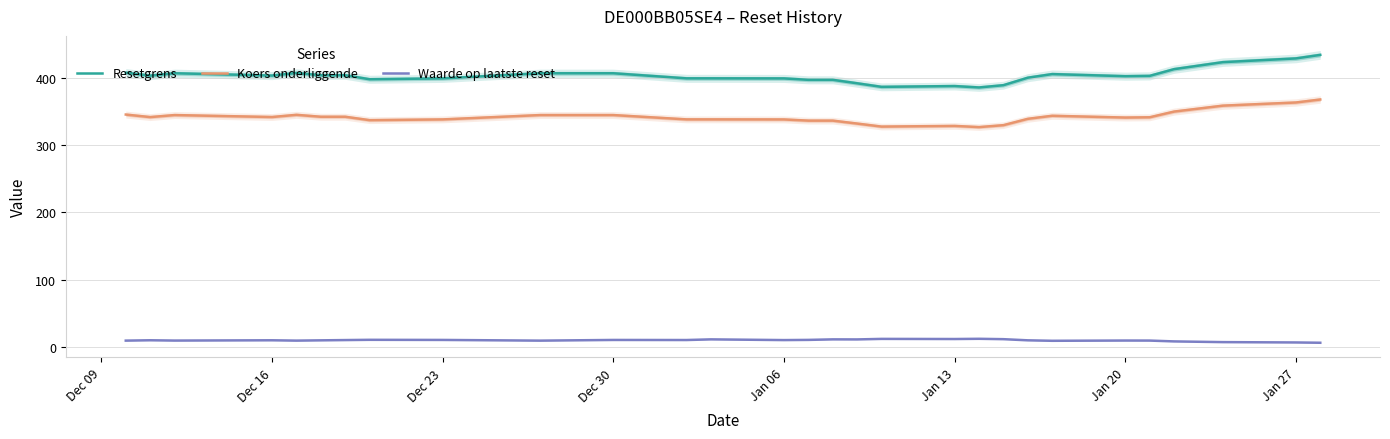

True or false: Resetgrens has more than 0 interior local peaks.

True